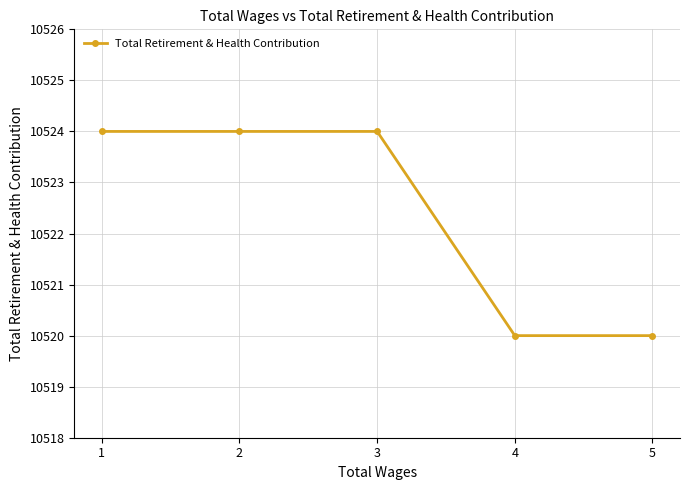

The value at 2 is 10524. True or false?

True